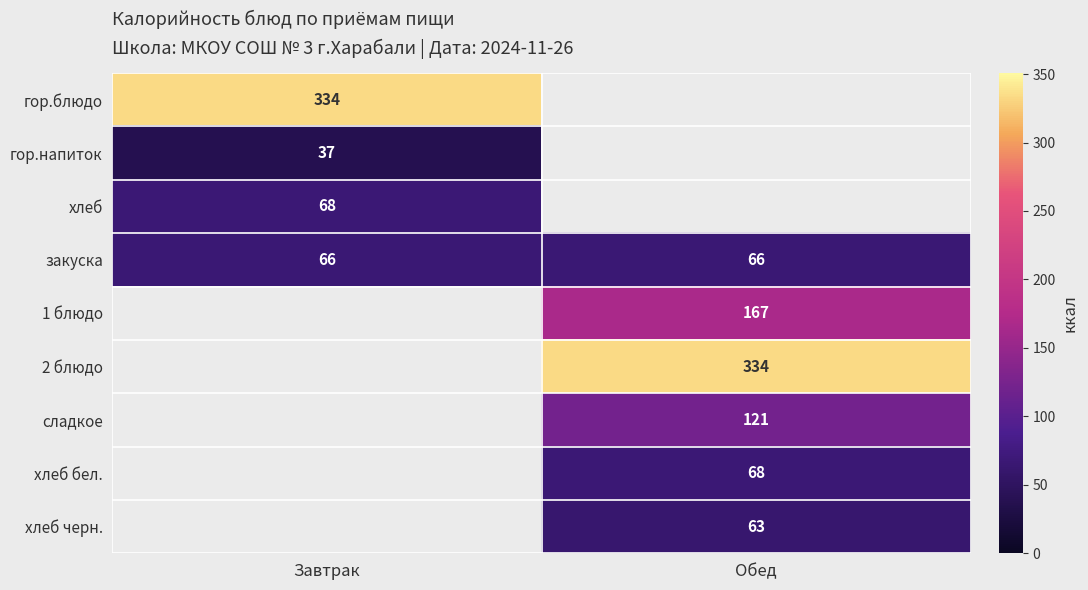

Which label corresponds to the smallest value in the chart?

Завтрак